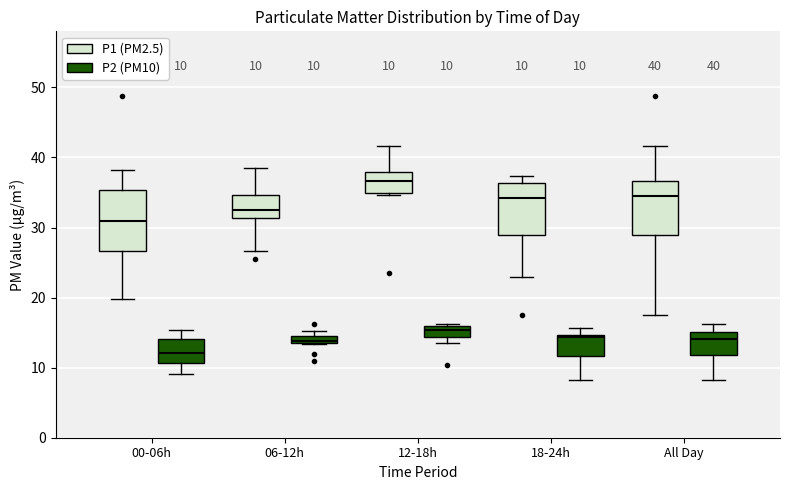

Which box has the lowest median line?

00-06h (P2 (PM10))